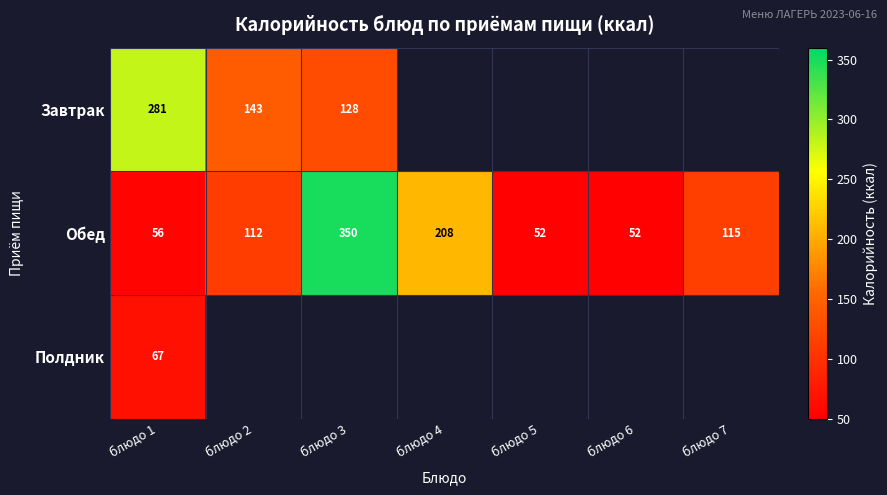

Between блюдо 2 and блюдо 3, which series saw the biggest shift?

Обед